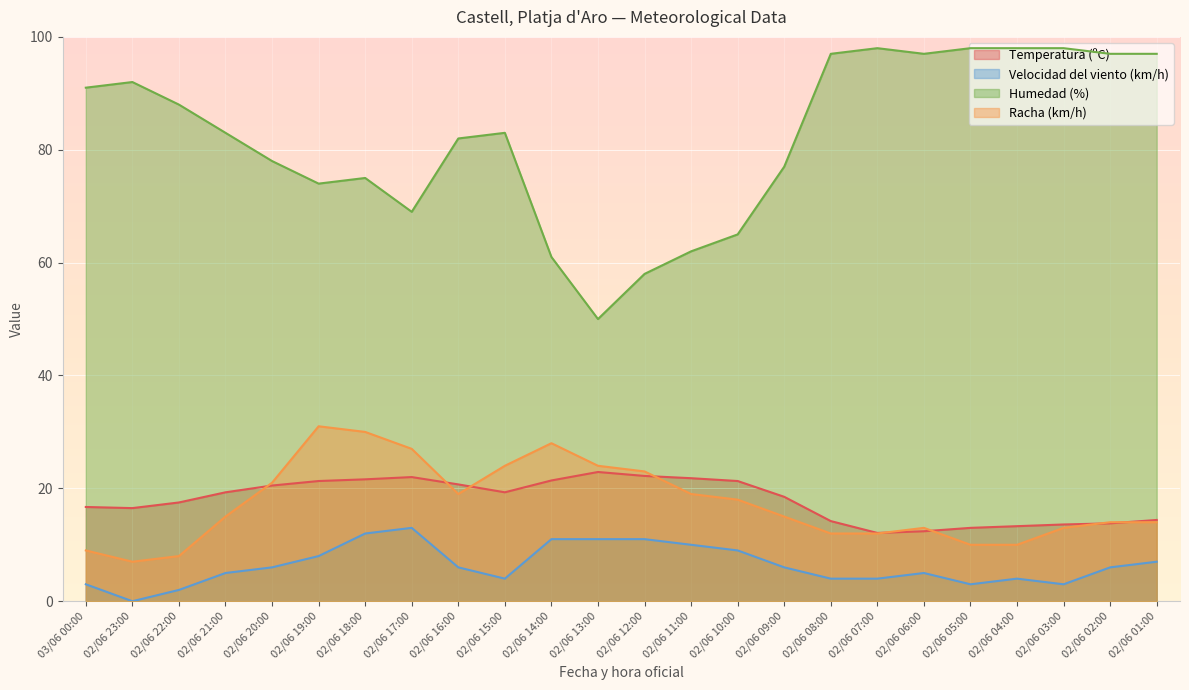

Is it true that Velocidad del viento (km/h) equals 0.0 at 02/06 23:00?

True